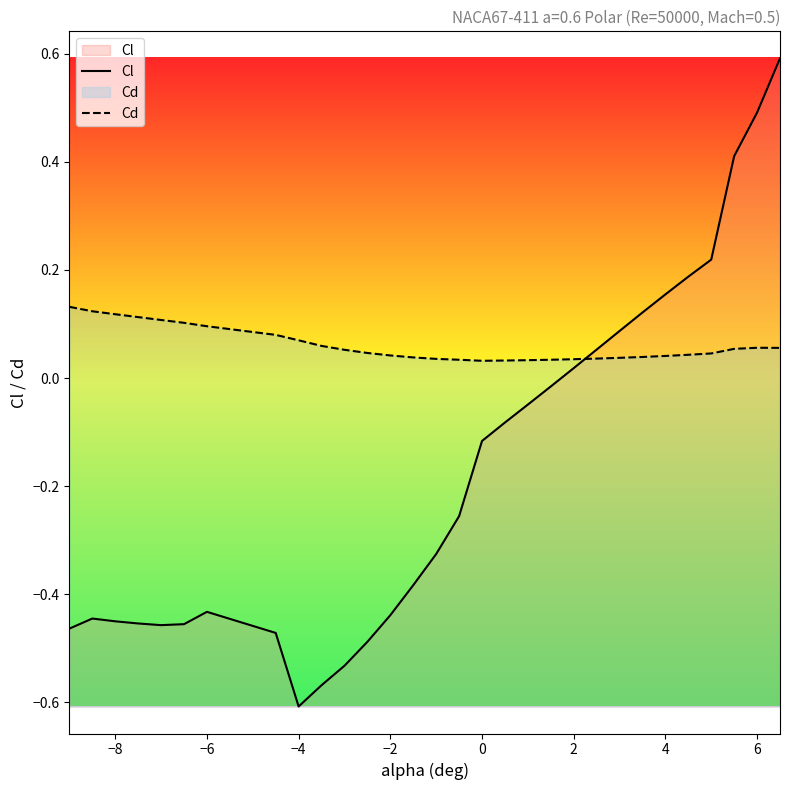

Reading left to right, extract all data points from this chart.

Cl: -0.5	-0.4	-0.4	-0.5	-0.5	-0.5	-0.4	-0.5	-0.6	-0.6	-0.5	-0.5	-0.4	-0.4	-0.3	-0.3	-0.1	-0.1	-0.0	-0.0	0.0	0.1	0.1	0.1	0.2	0.2	0.2	0.4	0.5	0.6
Cd: 0.1	0.1	0.1	0.1	0.1	0.1	0.1	0.1	0.1	0.1	0.1	0.0	0.0	0.0	0.0	0.0	0.0	0.0	0.0	0.0	0.0	0.0	0.0	0.0	0.0	0.0	0.0	0.1	0.1	0.1